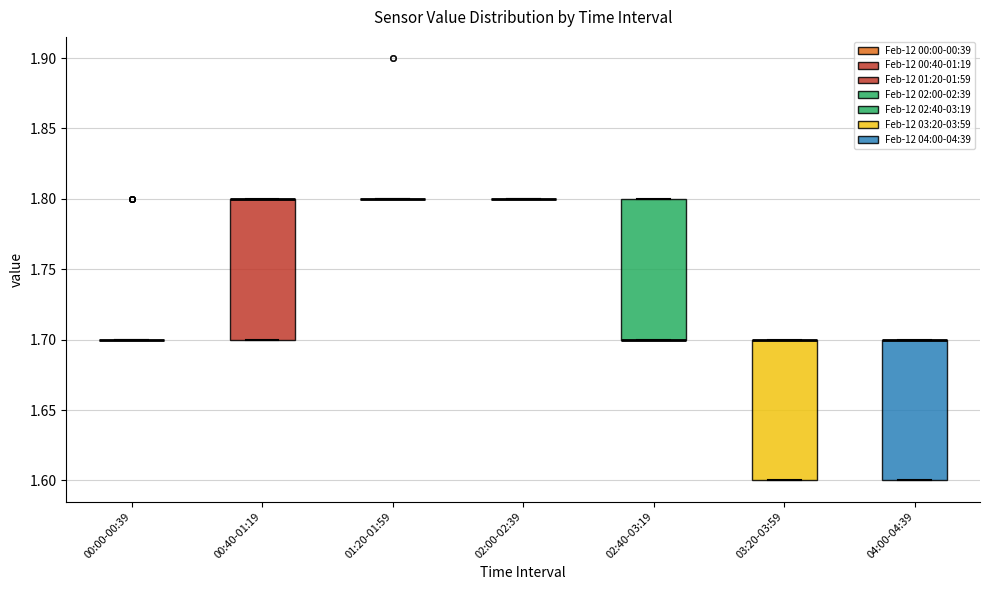

Reading left to right, read every box against the y-axis: the position of its median line, the range the box covers, and the ends of its whiskers. The values are not printed on the chart, so give them approximately, as read against the axis.

00:00-00:39: box collapsed to a line at 1.7, whiskers 1.7 to 1.7
00:40-01:19: median 1.8 (drawn on the box's upper edge), box 1.7 to 1.8, whiskers 1.7 to 1.8
01:20-01:59: box collapsed to a line at 1.8, whiskers 1.8 to 1.8
02:00-02:39: box collapsed to a line at 1.8, whiskers 1.8 to 1.8
02:40-03:19: median 1.7 (drawn on the box's lower edge), box 1.7 to 1.8, whiskers 1.7 to 1.8
03:20-03:59: median 1.7 (drawn on the box's upper edge), box 1.6 to 1.7, whiskers 1.6 to 1.7
04:00-04:39: median 1.7 (drawn on the box's upper edge), box 1.6 to 1.7, whiskers 1.6 to 1.7